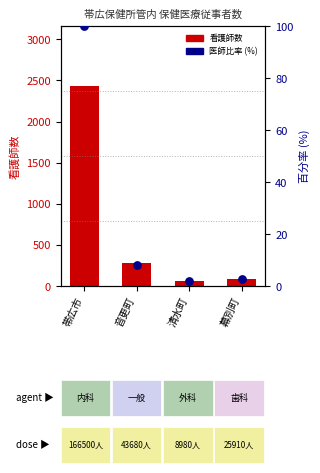

At how many categories does at least one series exceed 2036?

1